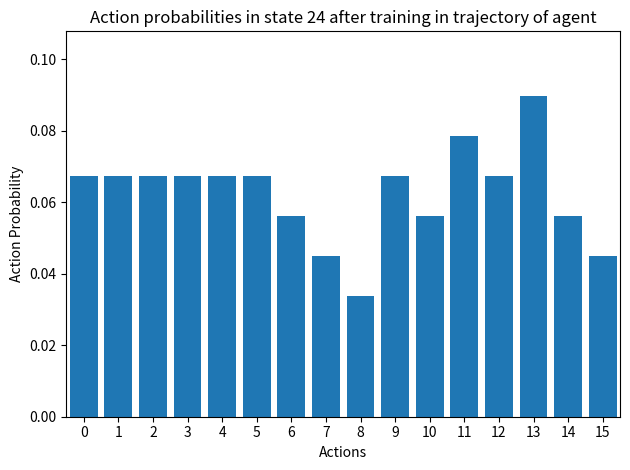

What is the sum of all values?

1.0